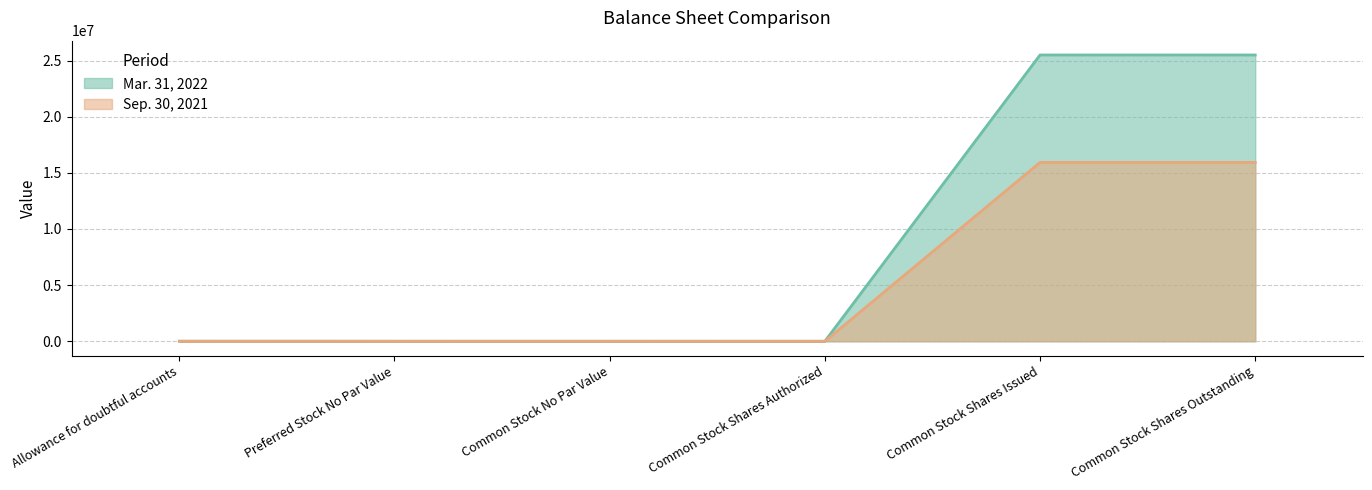

True or false: Sep. 30, 2021 and Mar. 31, 2022 cross at least once.

False